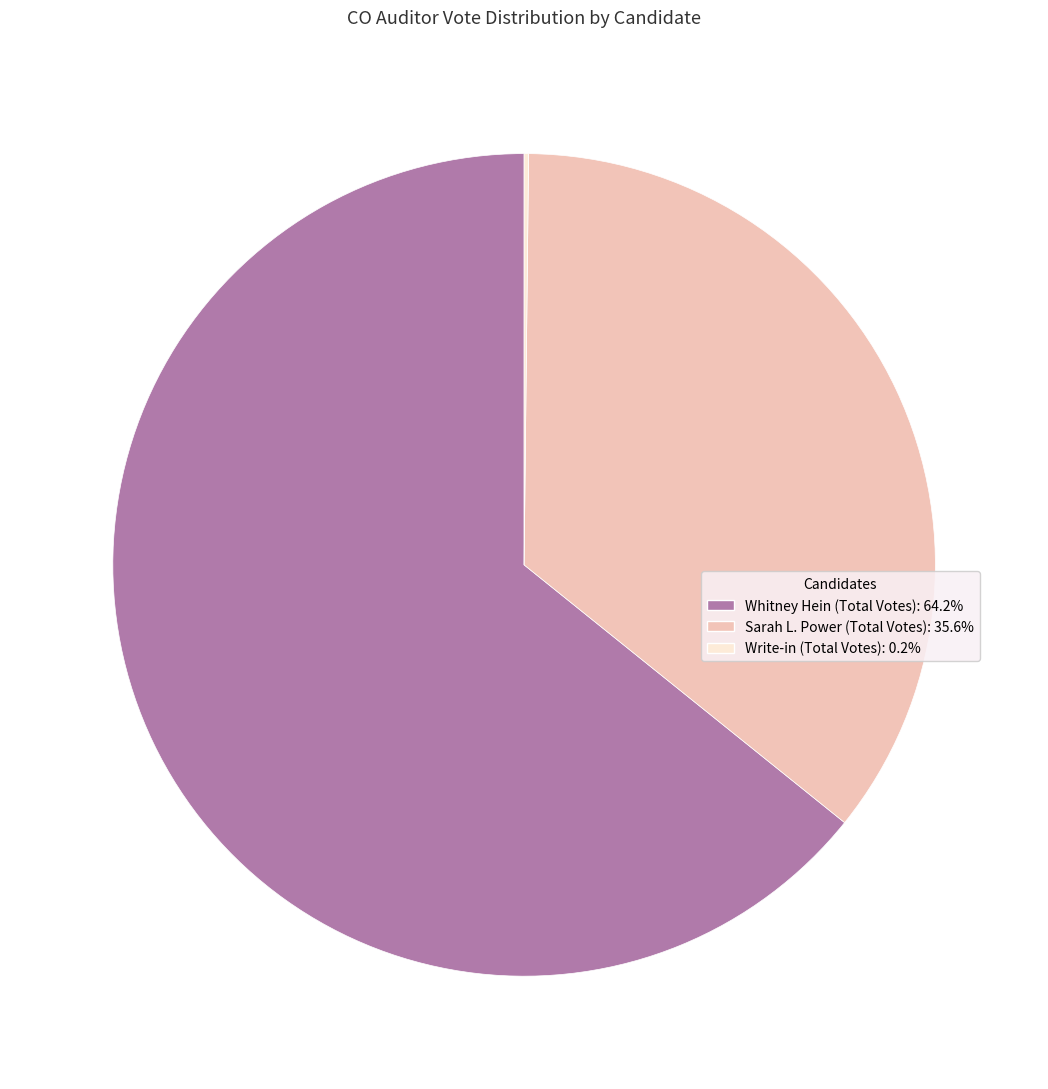

Is it true that Whitney Hein (Total Votes) is 70% of the pie?

False